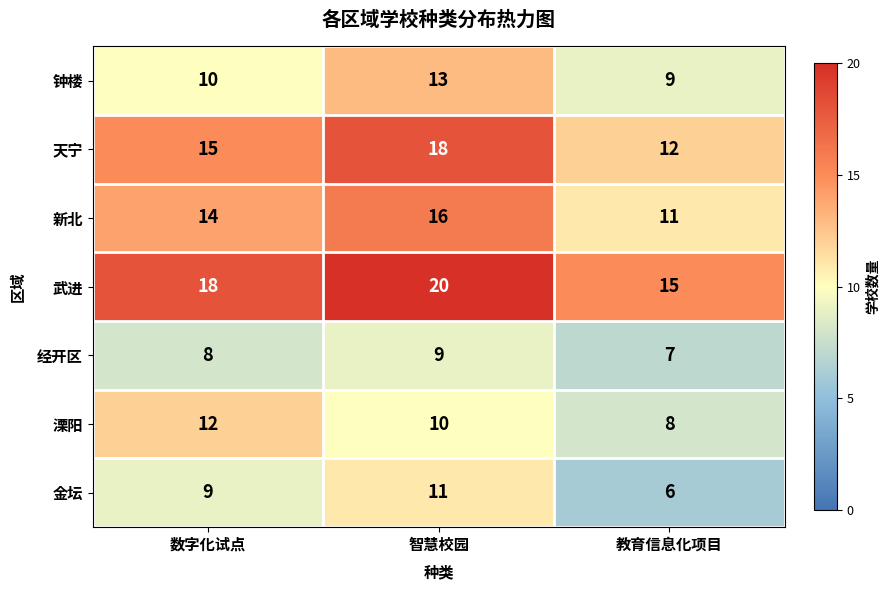

True or false: 武进 has a value of 15 at 教育信息化项目.

True